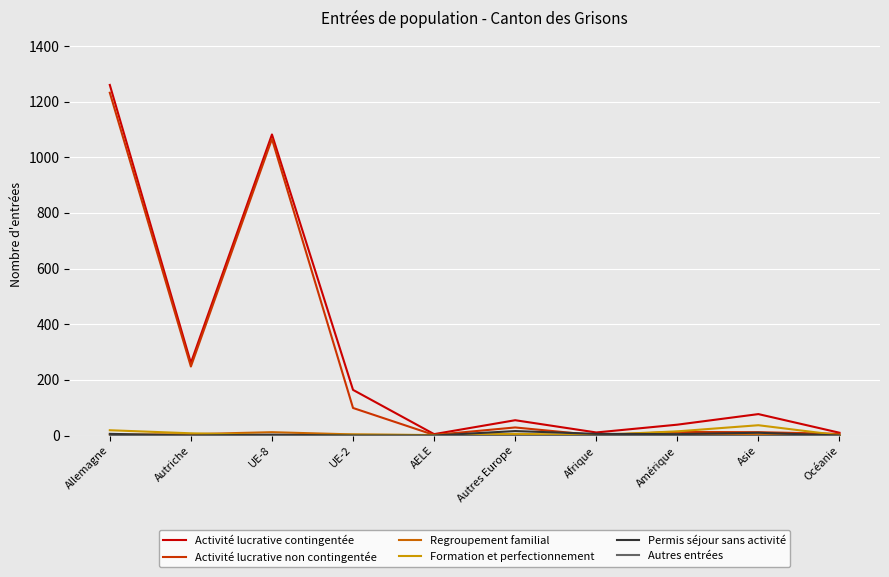

What is the highest value of the Activité lucrative non contingentée series?

1232